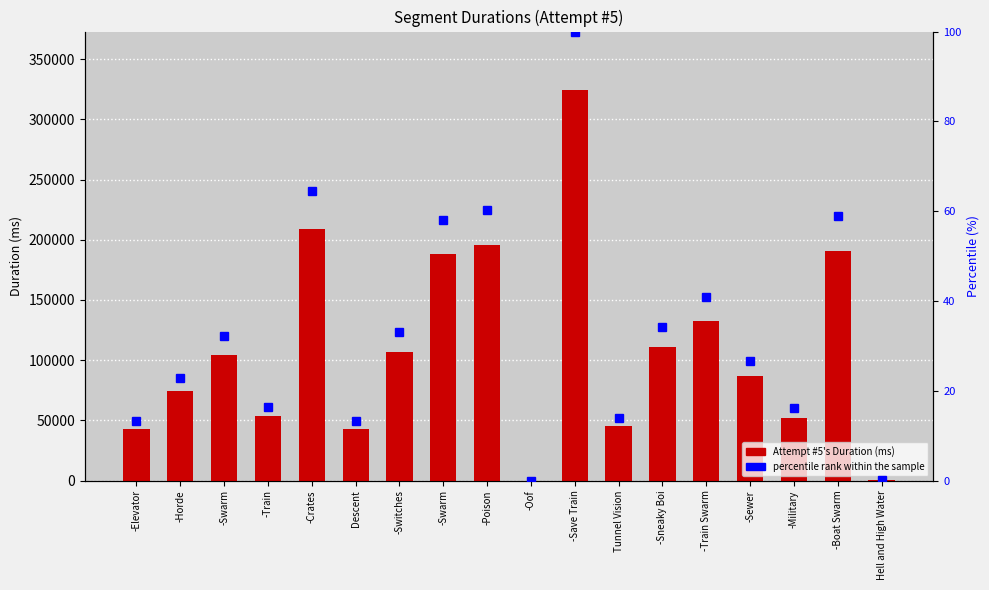

True or false: Attempt #5's Duration (ms) has a value of 42898.0 at Descent.

True